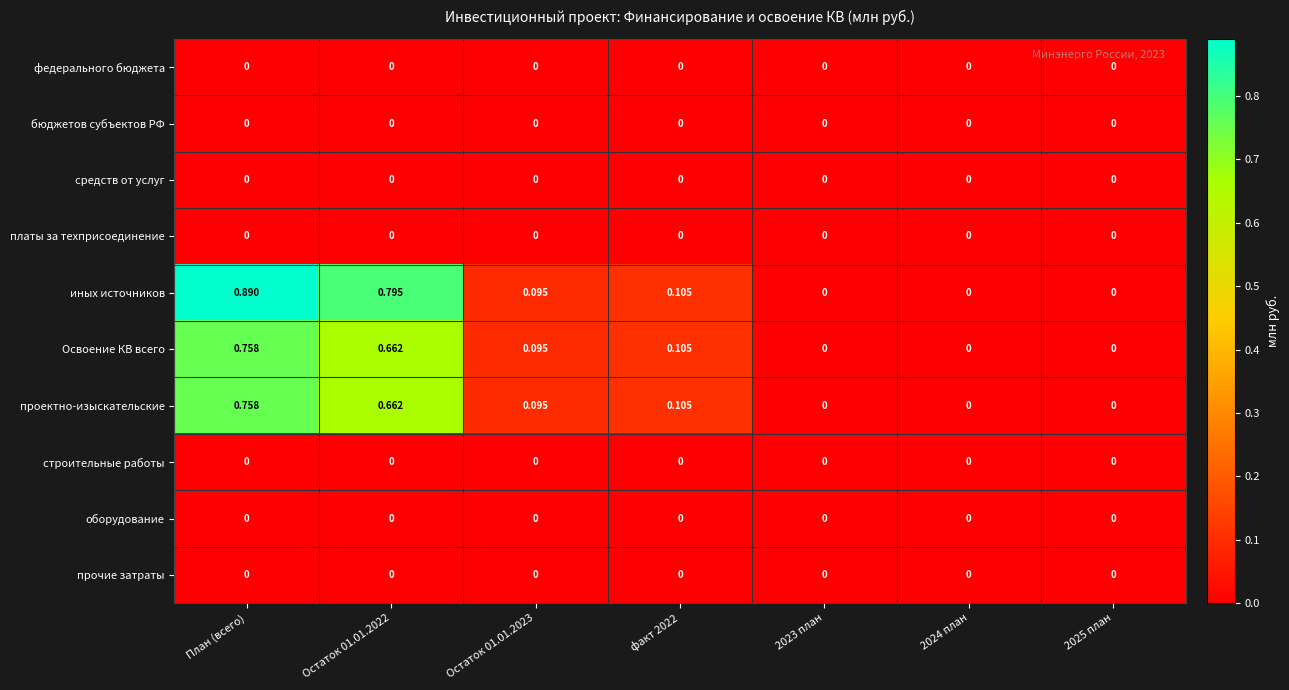

Is the value of средств от услуг at факт 2022 greater than the value of проектно-изыскательские at Остаток 01.01.2023?

No